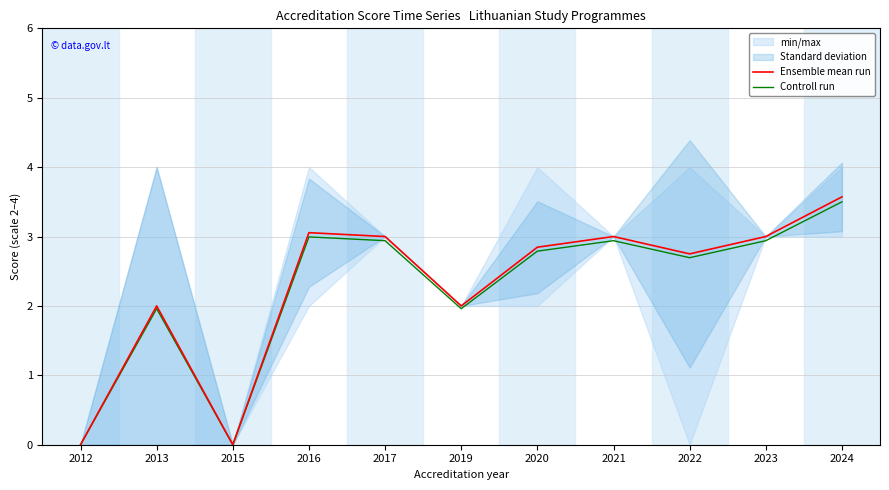

At how many categories does at least one series exceed 2?

7